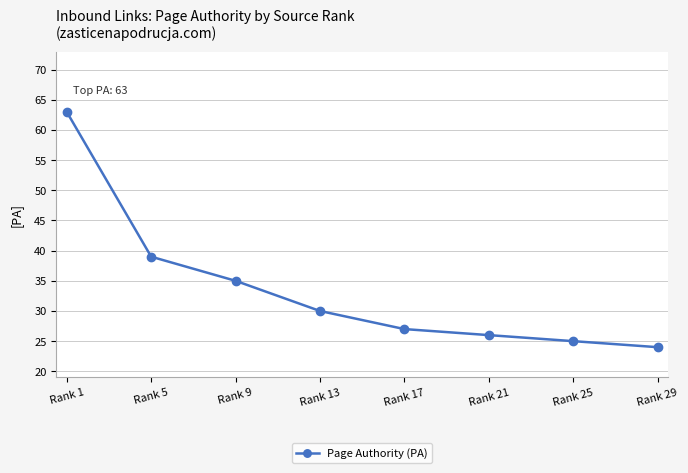

What is the difference between the maximum and minimum values?

39